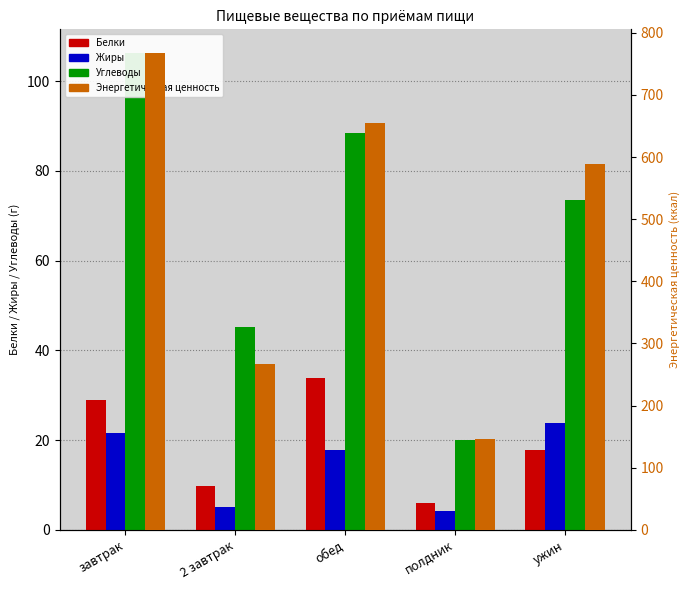

What is the label of the 1st bar from the right?

ужин